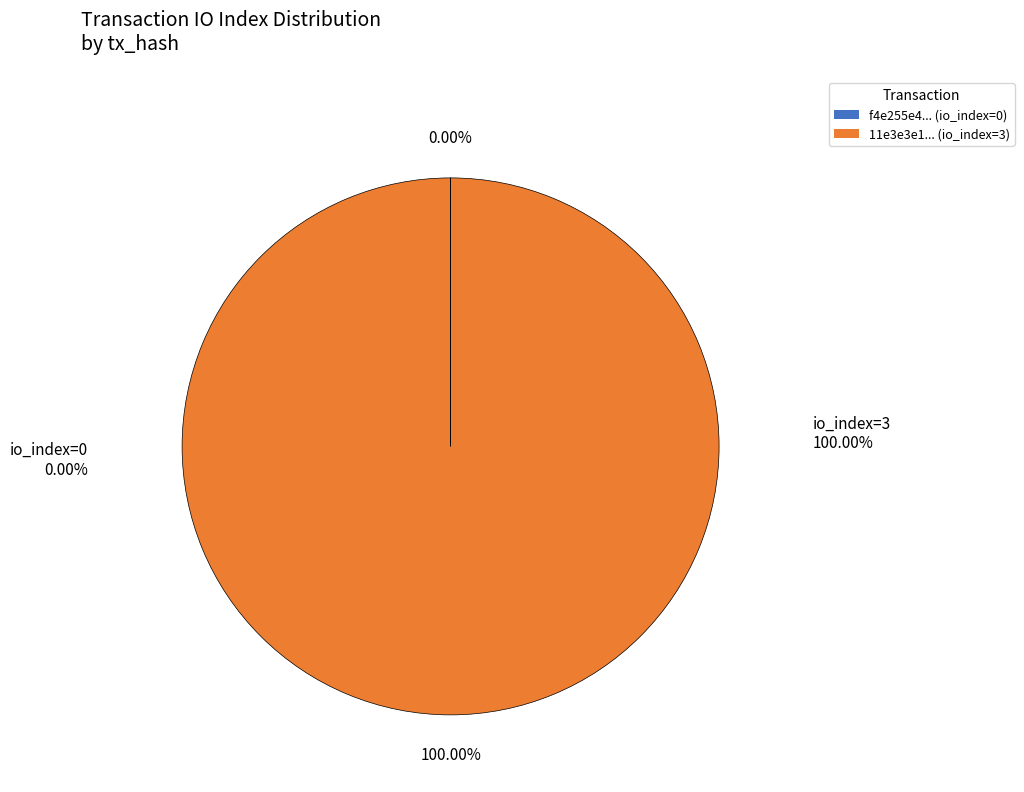

Does 11e3e3e1... (io_index=3) represent more than half of the total?

Yes